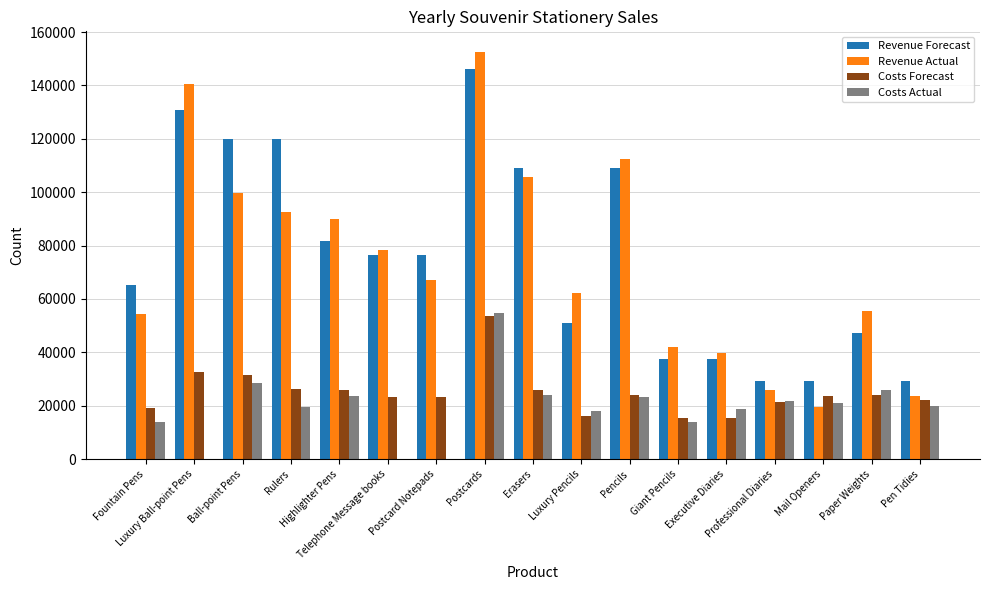

Is it true that Revenue Forecast equals 81750 at Highlighter Pens?

True